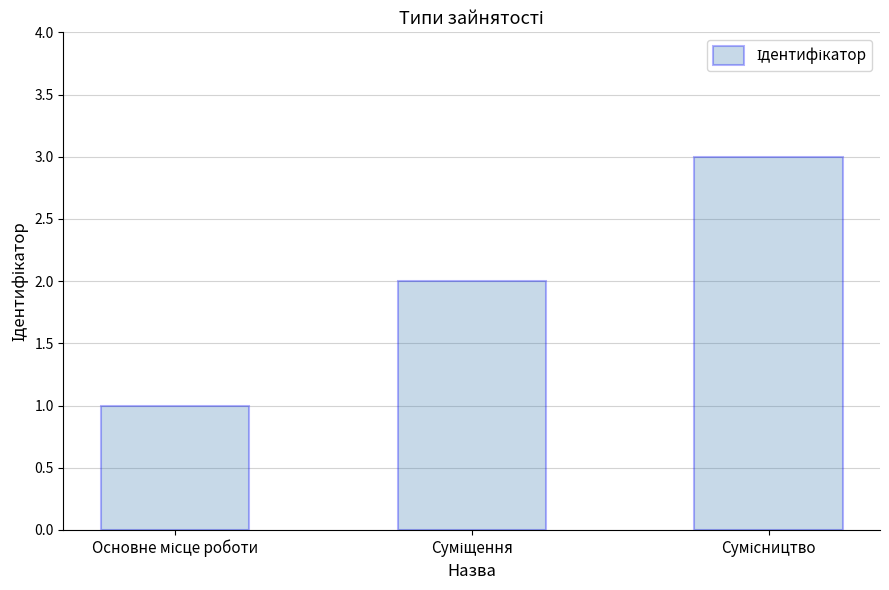

What is the sum of all values?

6